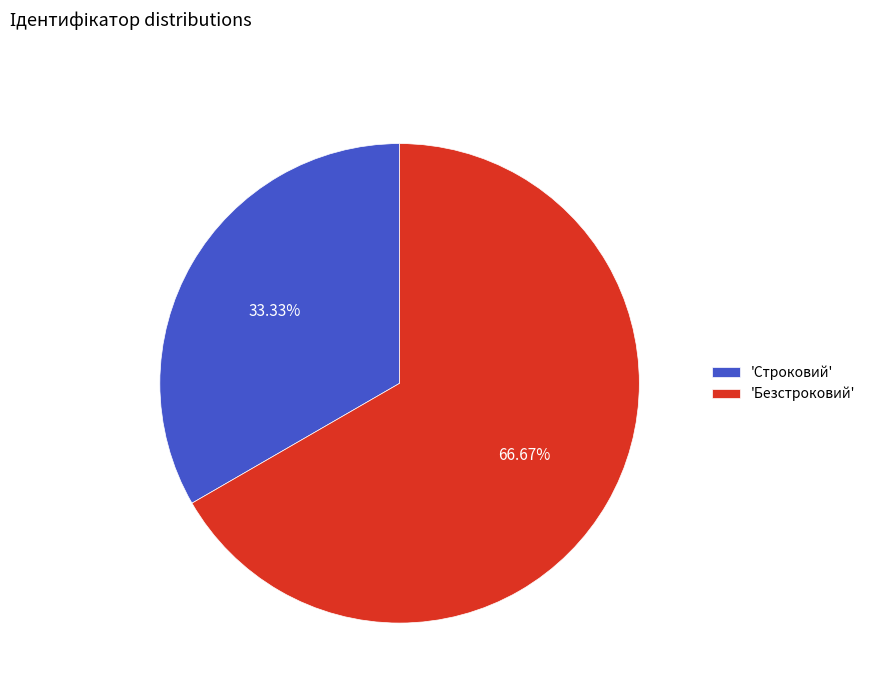

To the nearest percent, what is the difference between the largest and smallest slice percentages?

33%